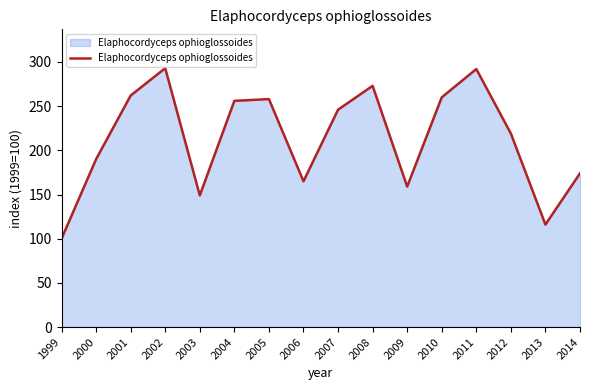

What is the maximum value shown in the chart?

293